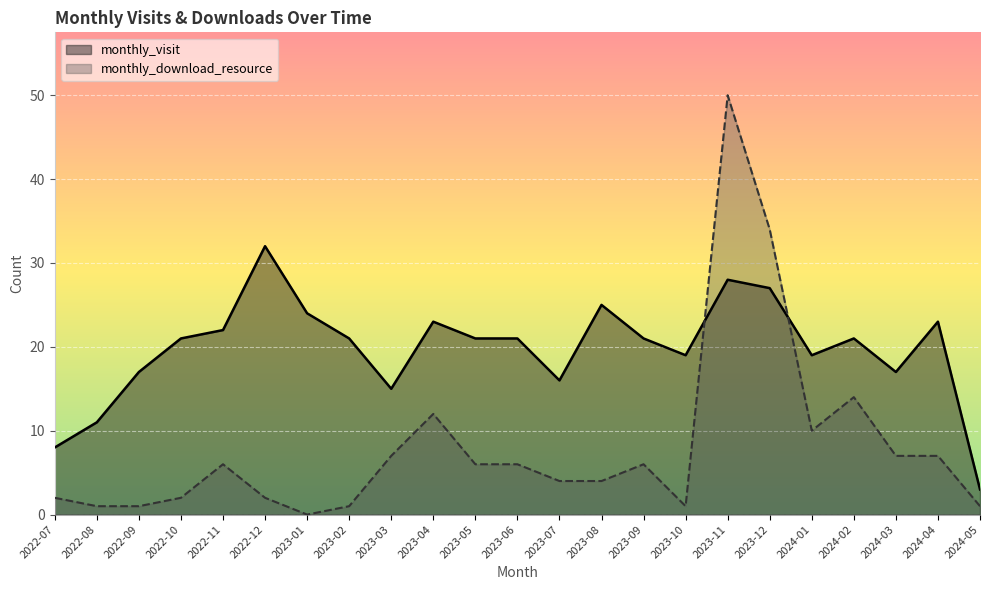

At which label is monthly_download_resource closest to 25?

2023-12